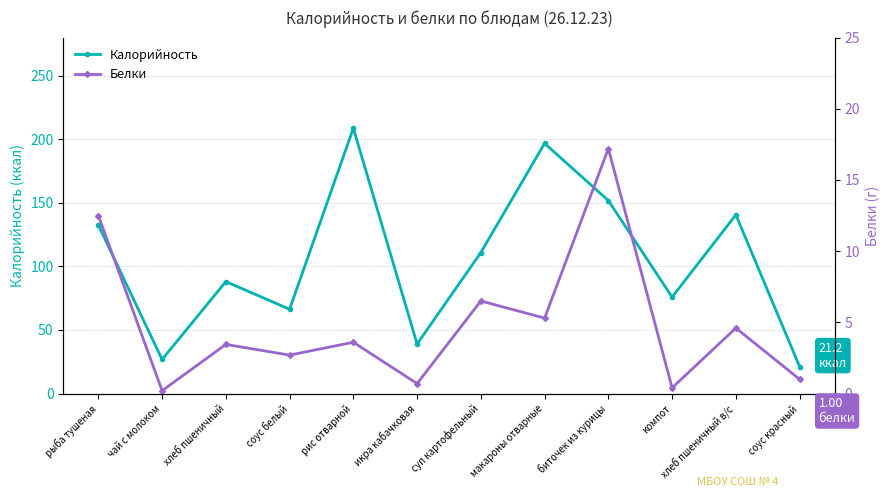

What is the label of the 11th point from the right?

чай с молоком